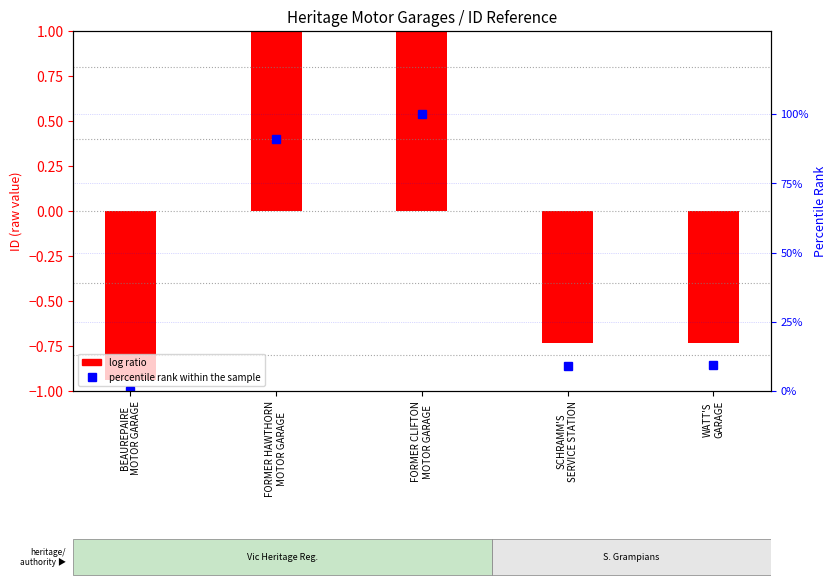

Is it true that log ratio equals -1.6 at BEAUREPAIRE
MOTOR GARAGE?

False